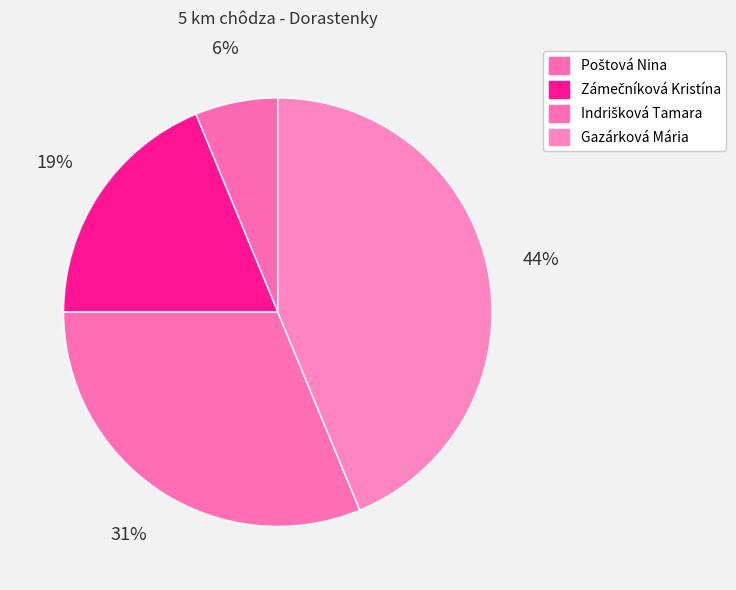

How many slices are in this pie chart?

4